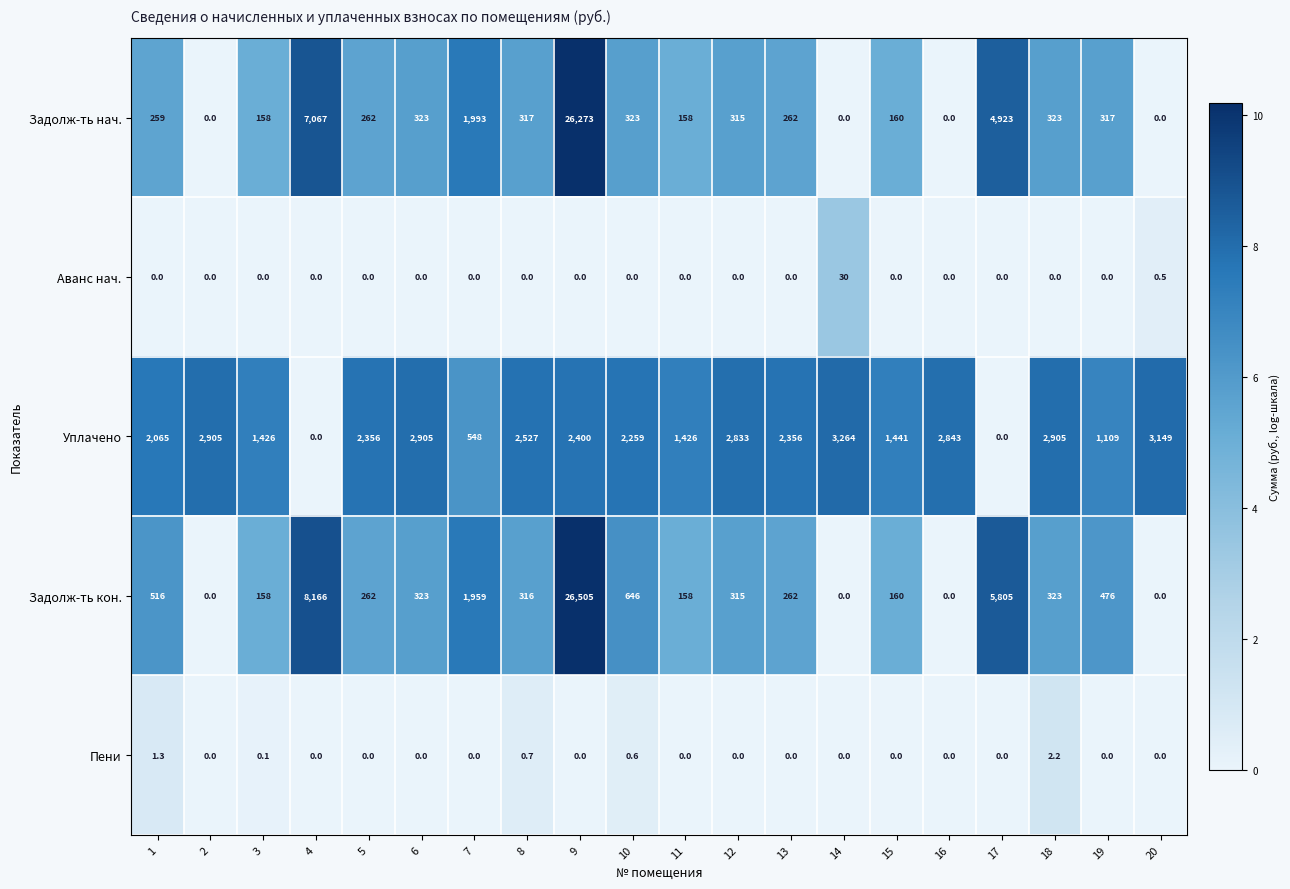

At which label is Аванс нач. closest to 15?

20